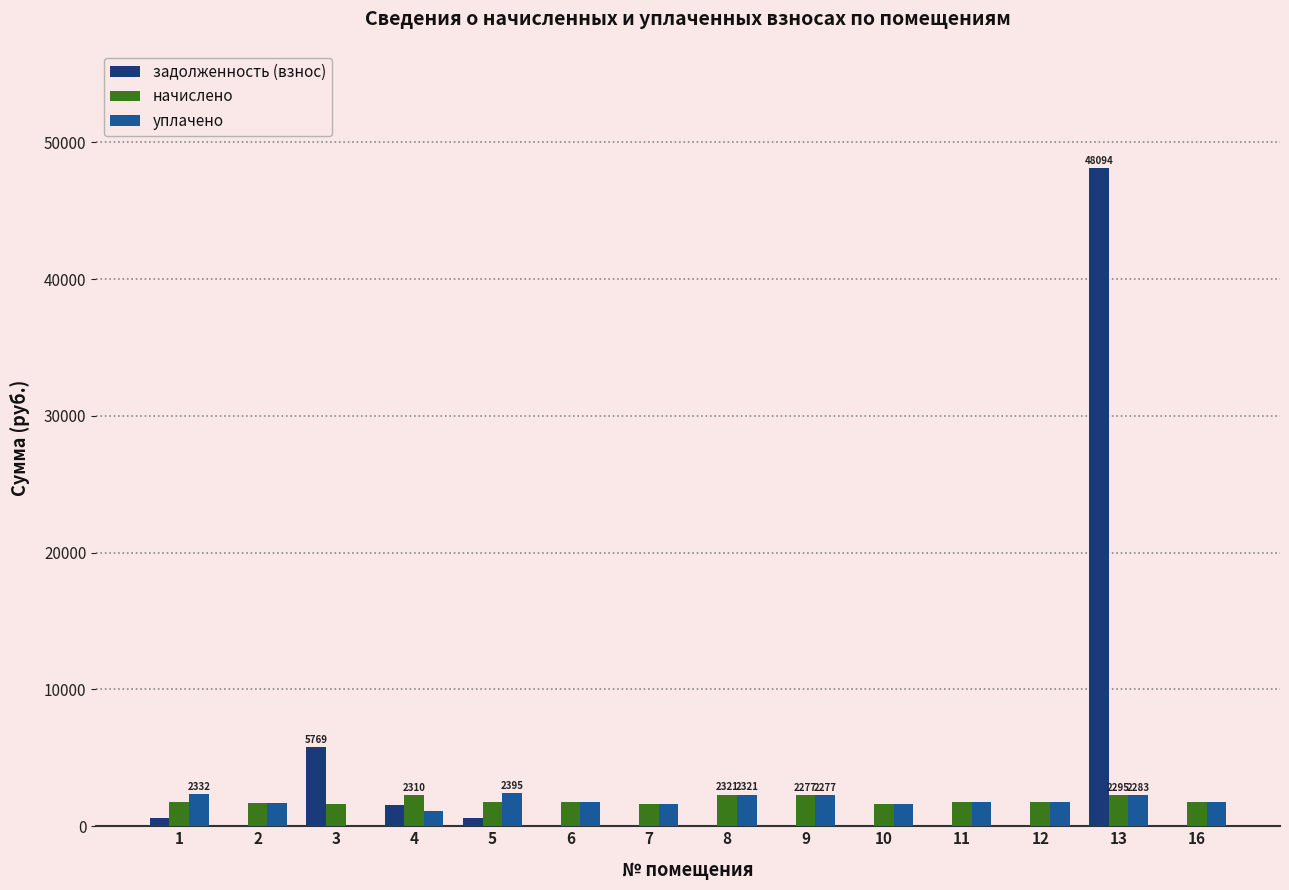

Is the value of уплачено at 8 greater than the value of задолженность (взнос) at 8?

Yes